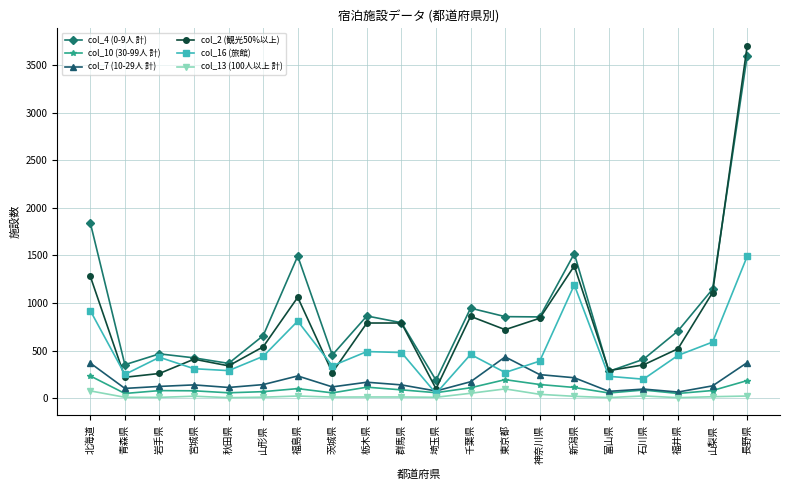

True or false: col_4 (0-9人 計) has more than 1 points higher than both neighbors.

True